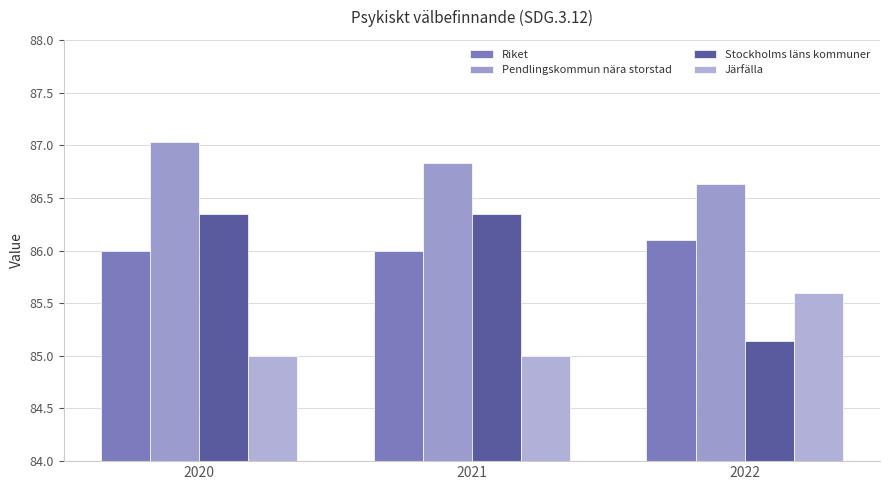

At how many categories does at least one series exceed 85?

3